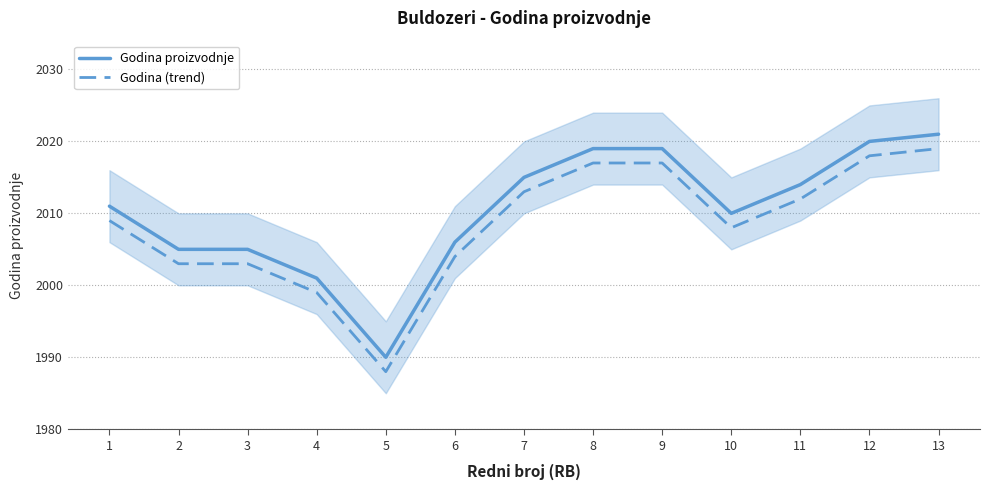

How many values in the Godina proizvodnje series exceed 2011?

6